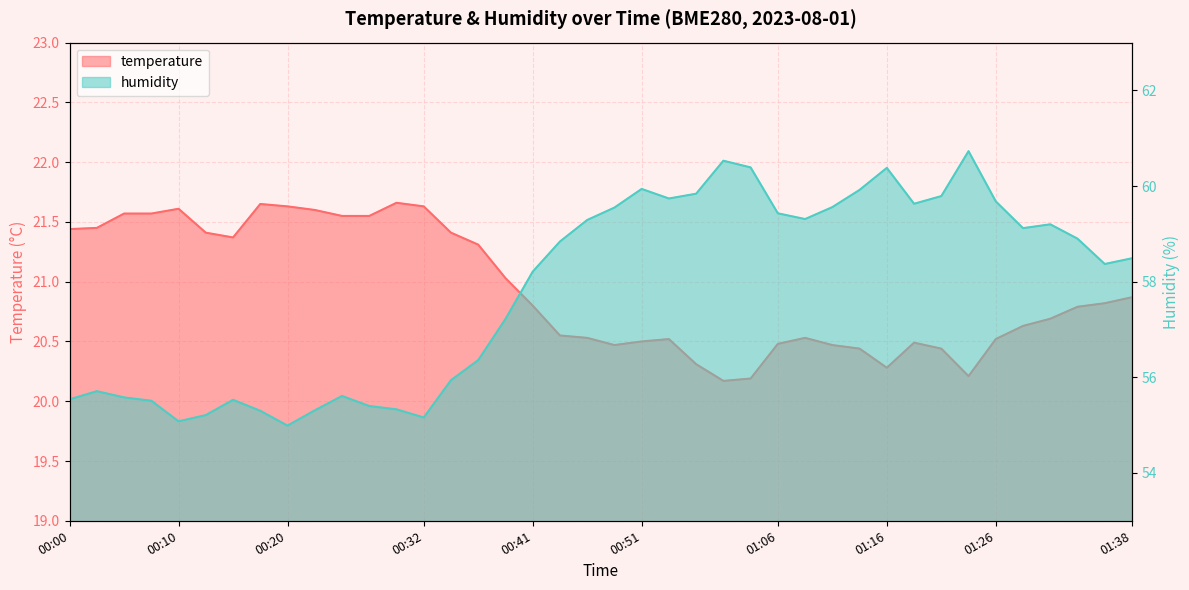

Reading left to right, extract all data points from this chart.

temperature: 21.4	21.4	21.6	21.6	21.6	21.4	21.4	21.6	21.6	21.6	21.6	21.6	21.7	21.6	21.4	21.3	21.0	20.8	20.6	20.5	20.5	20.5	20.5	20.3	20.2	20.2	20.5	20.5	20.5	20.4	20.3	20.5	20.4	20.2	20.5	20.6	20.7	20.8	20.8	20.9
humidity: 55.5	55.7	55.6	55.5	55.1	55.2	55.5	55.3	55.0	55.3	55.6	55.4	55.3	55.2	55.9	56.4	57.2	58.2	58.8	59.3	59.5	59.9	59.7	59.8	60.5	60.4	59.4	59.3	59.6	59.9	60.4	59.6	59.8	60.7	59.7	59.1	59.2	58.9	58.4	58.5